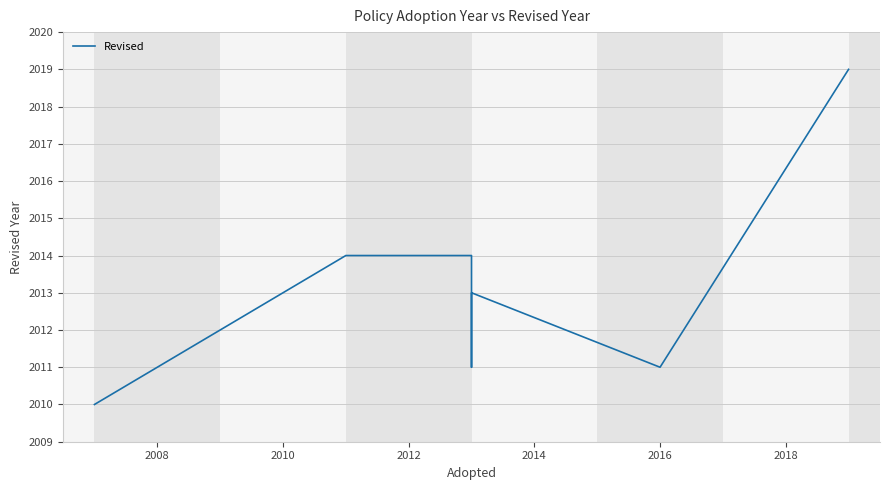

Is it true that the value at 2020 is 1011?

False